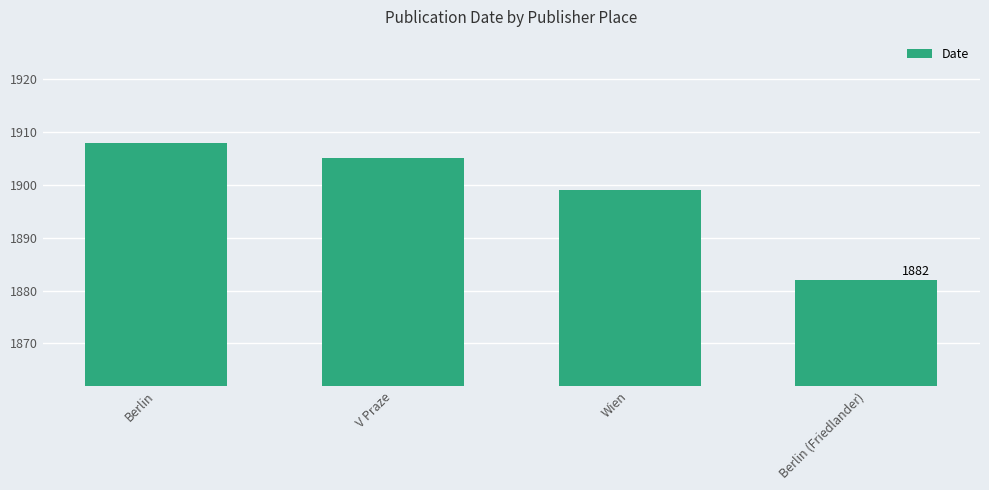

What is the minimum value shown in the chart?

1882